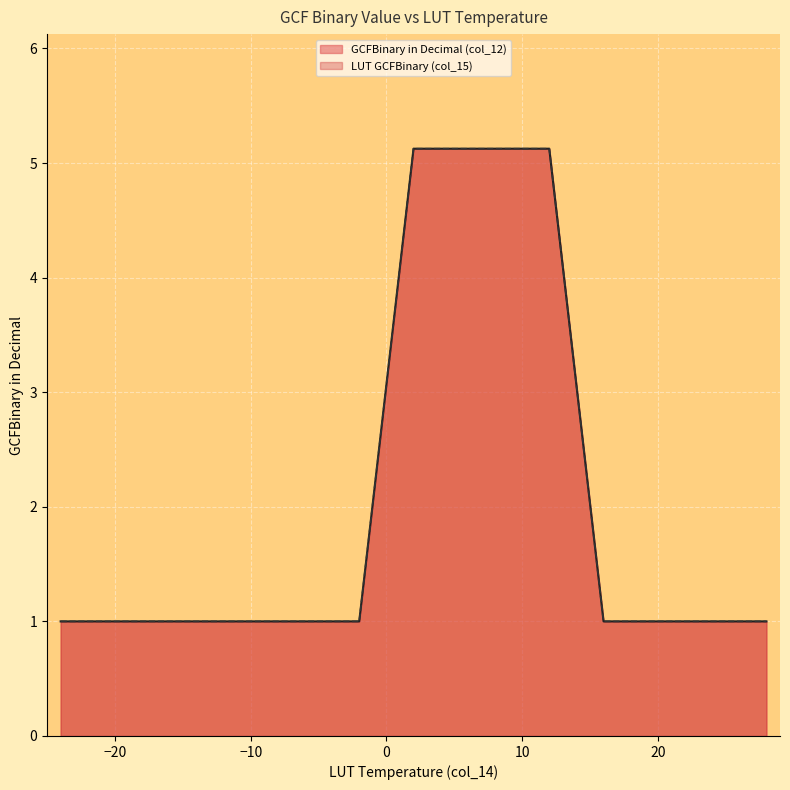

How many values in the GCFBinary in Decimal (col_12) series exceed 1?

6